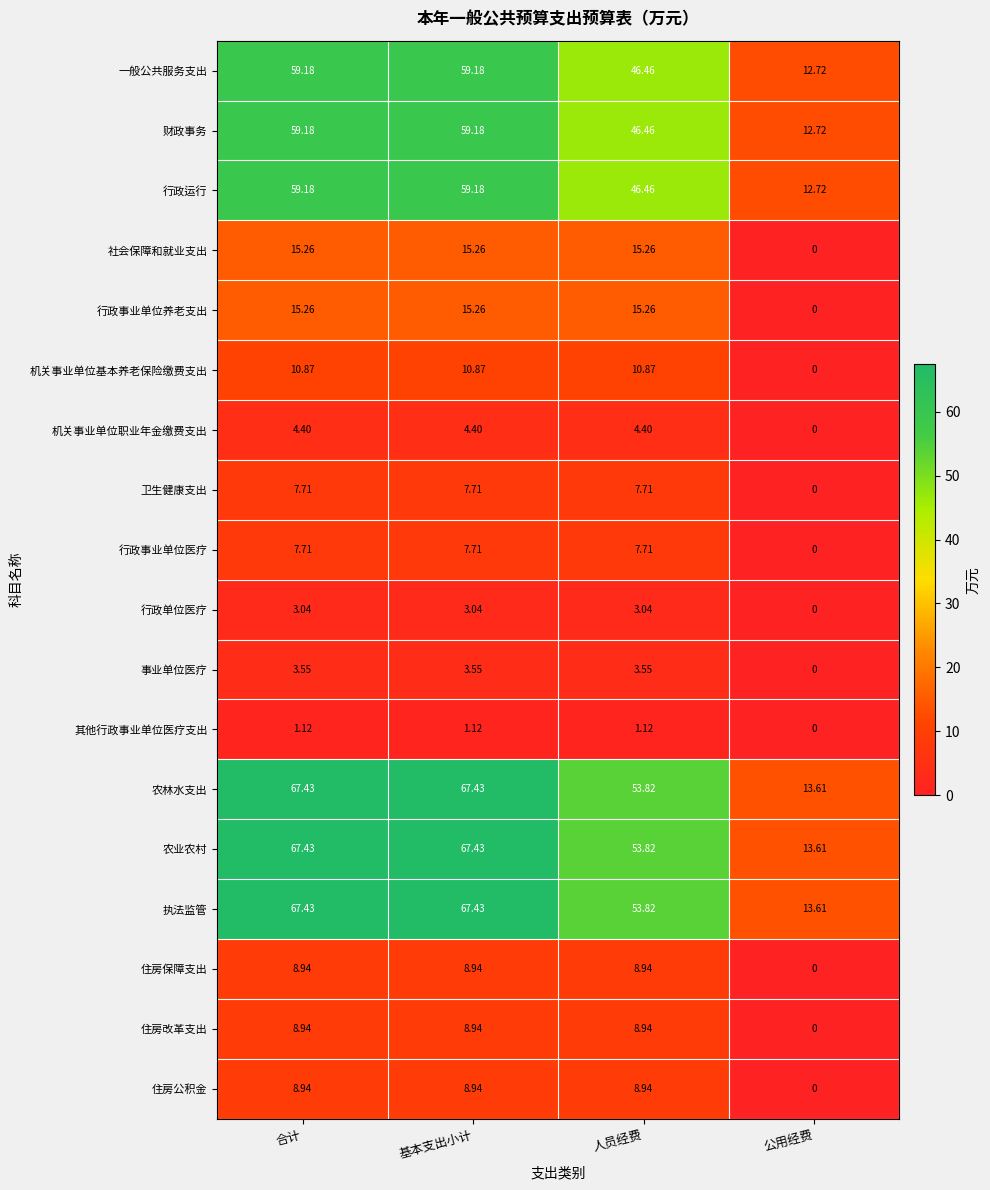

At which label is 一般公共服务支出 closest to 35?

人员经费